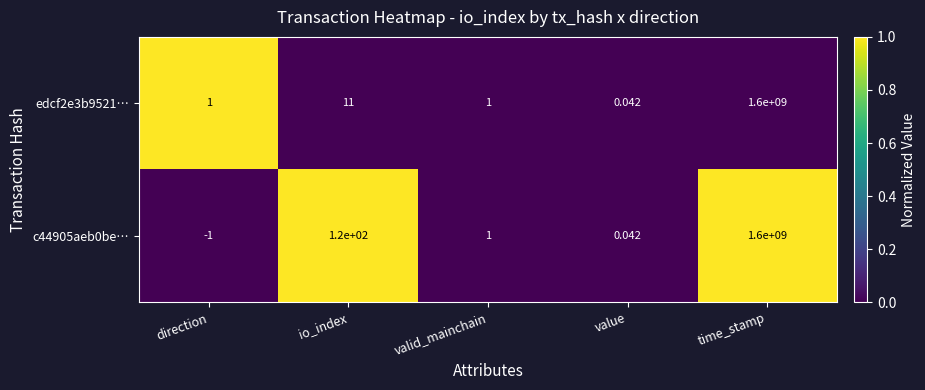

At which category is the sum across all series the highest?

time_stamp